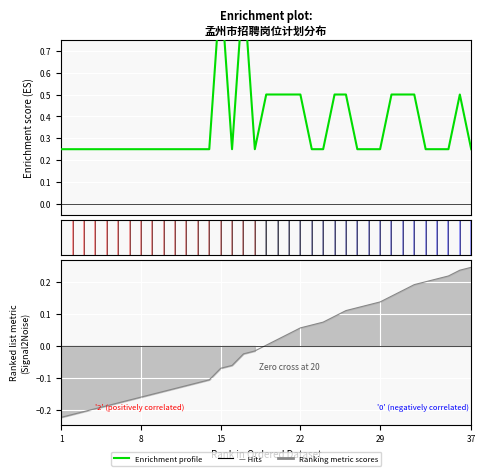

The value at 13 is 0.2. True or false?

True